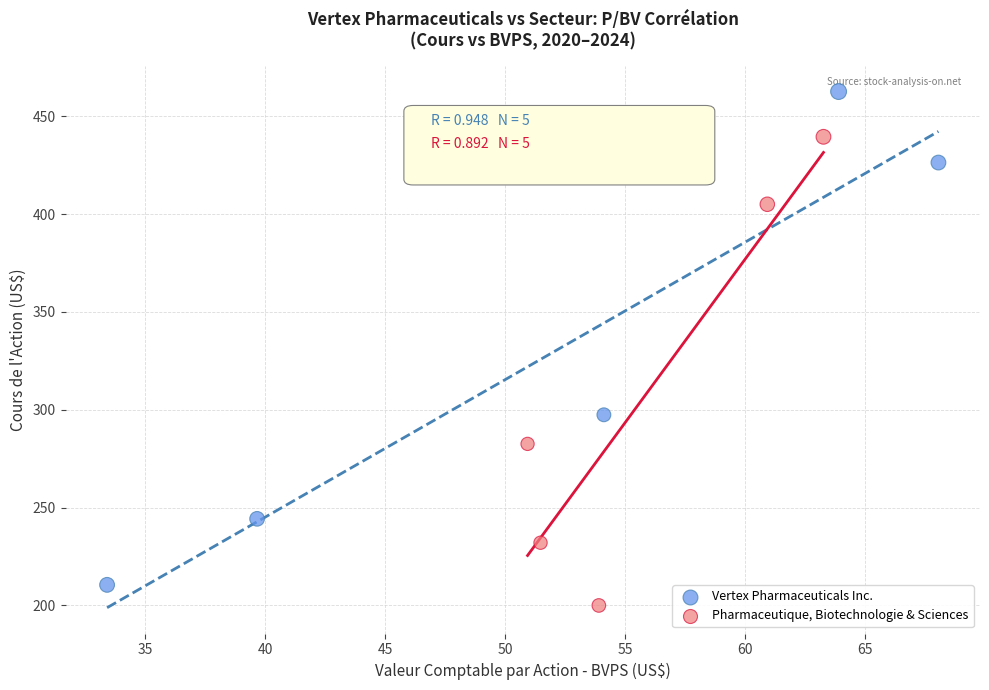

What are all the series names shown in the legend?

Vertex Pharmaceuticals Inc., Pharmaceutique, Biotechnologie & Sciences